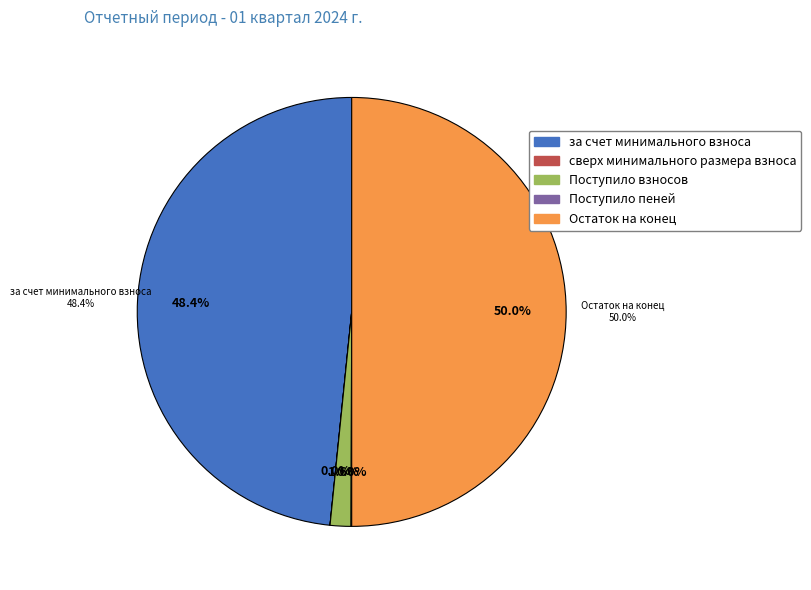

How many slices are in this pie chart?

5